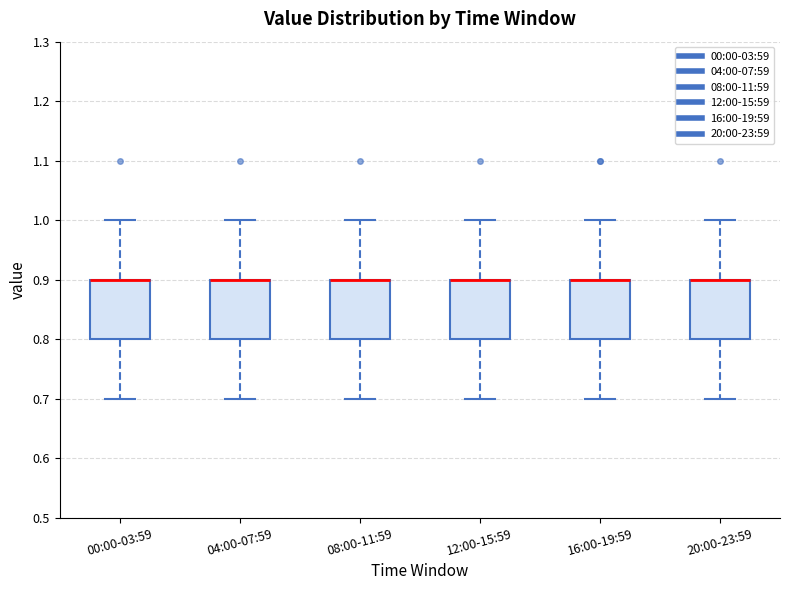

Reading left to right, read every box against the y-axis: the position of its median line, the range the box covers, and the ends of its whiskers. The values are not printed on the chart, so give them approximately, as read against the axis.

00:00-03:59: median 0.9 (drawn on the box's upper edge), box 0.8 to 0.9, whiskers 0.7 to 1.0
04:00-07:59: median 0.9 (drawn on the box's upper edge), box 0.8 to 0.9, whiskers 0.7 to 1.0
08:00-11:59: median 0.9 (drawn on the box's upper edge), box 0.8 to 0.9, whiskers 0.7 to 1.0
12:00-15:59: median 0.9 (drawn on the box's upper edge), box 0.8 to 0.9, whiskers 0.7 to 1.0
16:00-19:59: median 0.9 (drawn on the box's upper edge), box 0.8 to 0.9, whiskers 0.7 to 1.0
20:00-23:59: median 0.9 (drawn on the box's upper edge), box 0.8 to 0.9, whiskers 0.7 to 1.0